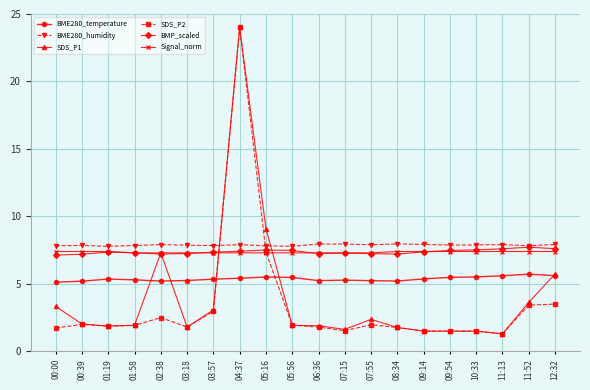

What are all the series names shown in the legend?

BME280_temperature, BME280_humidity, SDS_P1, SDS_P2, BMP_scaled, Signal_norm